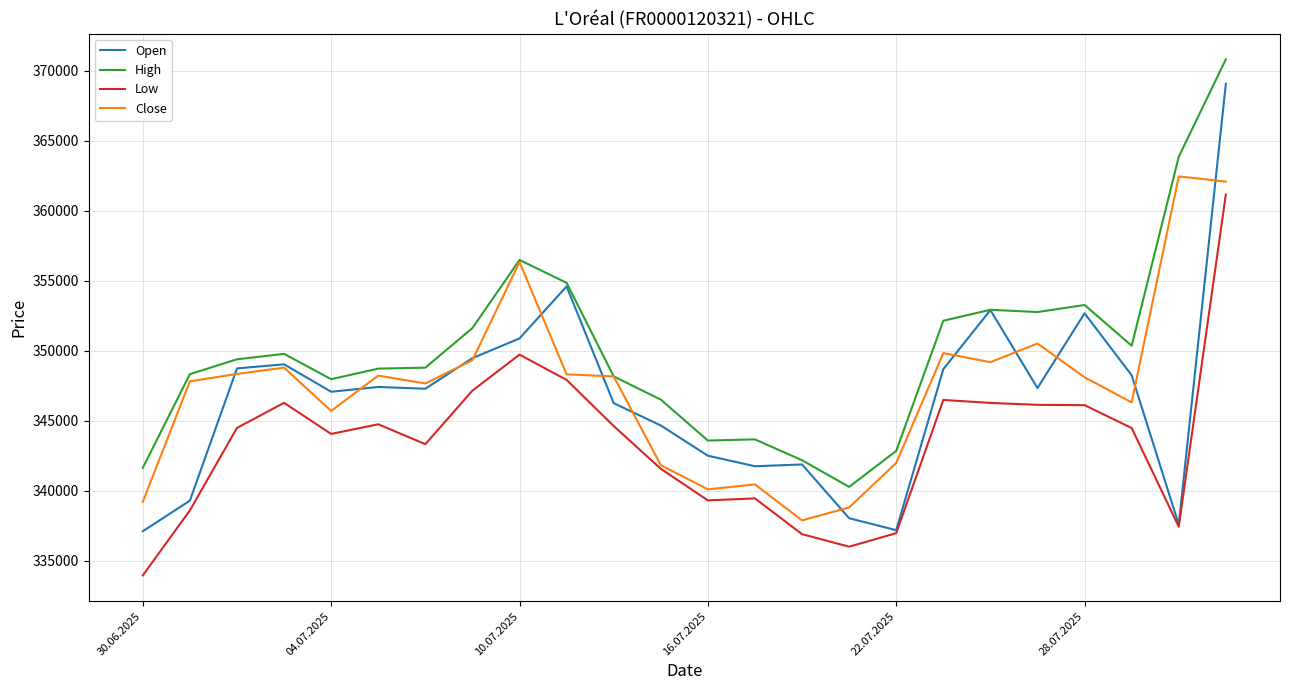

True or false: High and Low intersect in this chart.

False